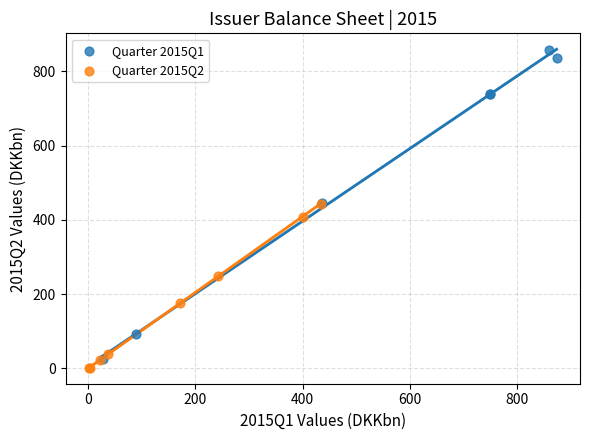

Which series has the widest spread of Y values?

Quarter 2015Q1